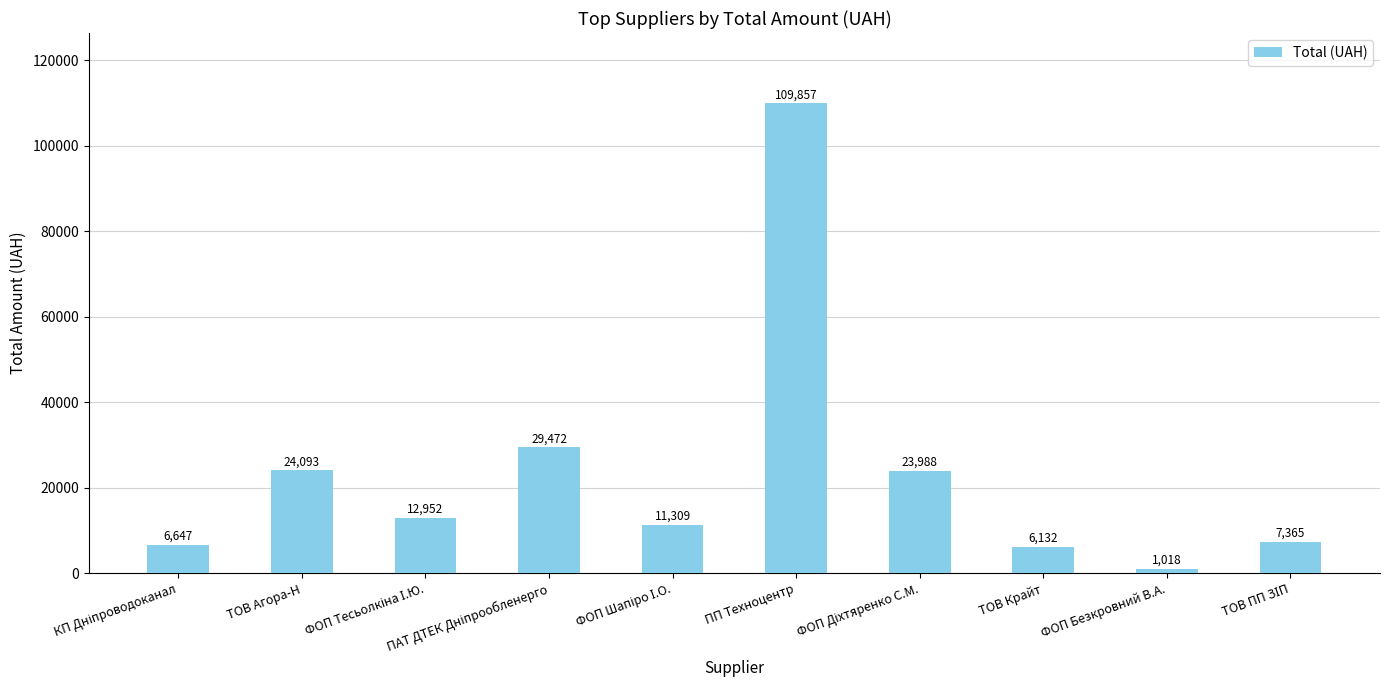

The value at ПП Техноцентр is 167520.5. True or false?

False